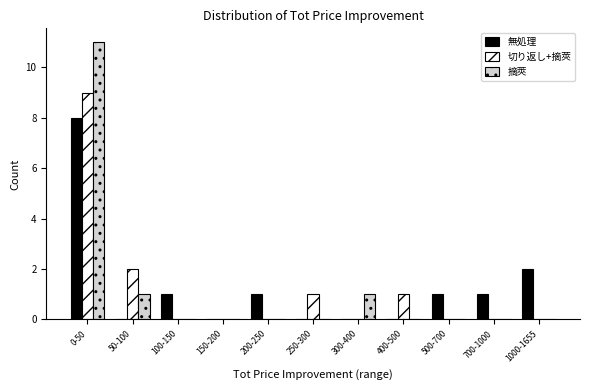

True or false: 切り返し+摘莢 has a value of 0 at 700-1000.

True